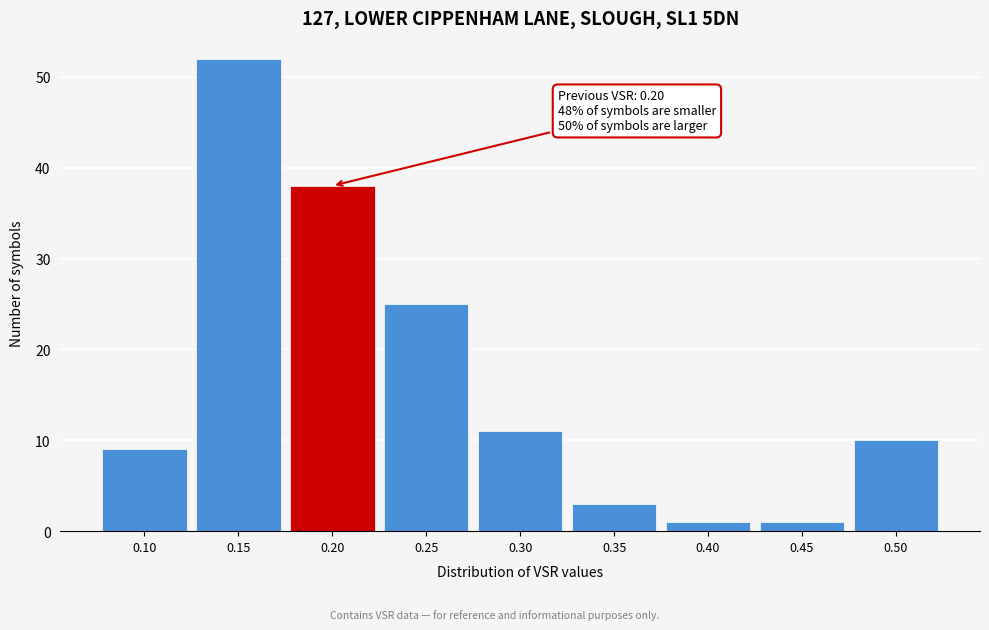

Reading left to right, transcribe all the data shown in this chart.

0.10=9	0.15=52	0.20=38	0.25=25	0.30=11	0.35=3	0.40=1	0.45=1	0.50=10